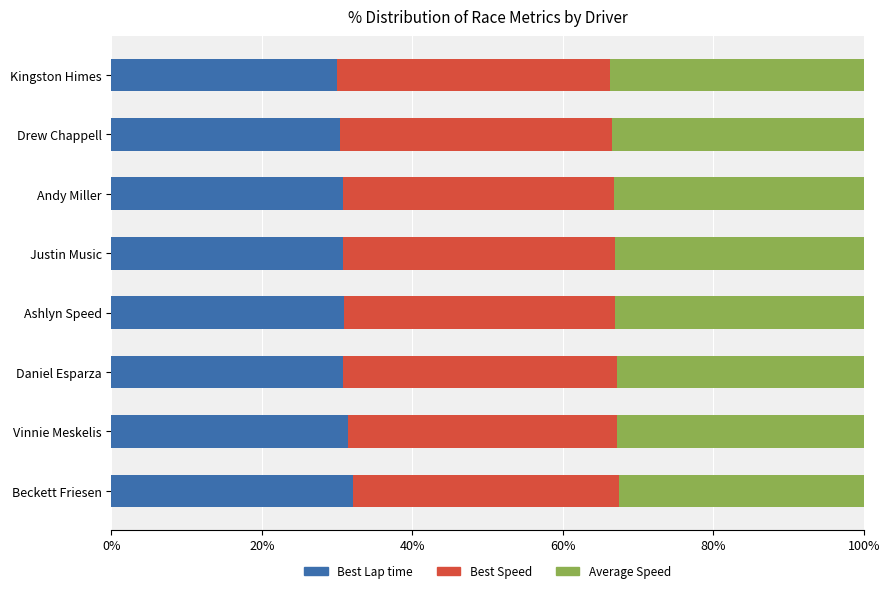

Read the Best Lap time value at Andy Miller.

30.8